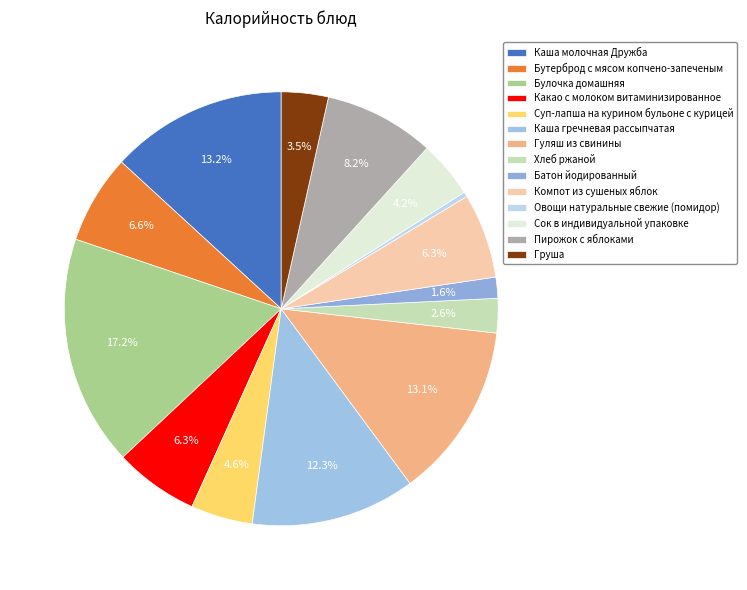

What percentage is NOT represented by Сок в индивидуальной упаковке?

95.8%